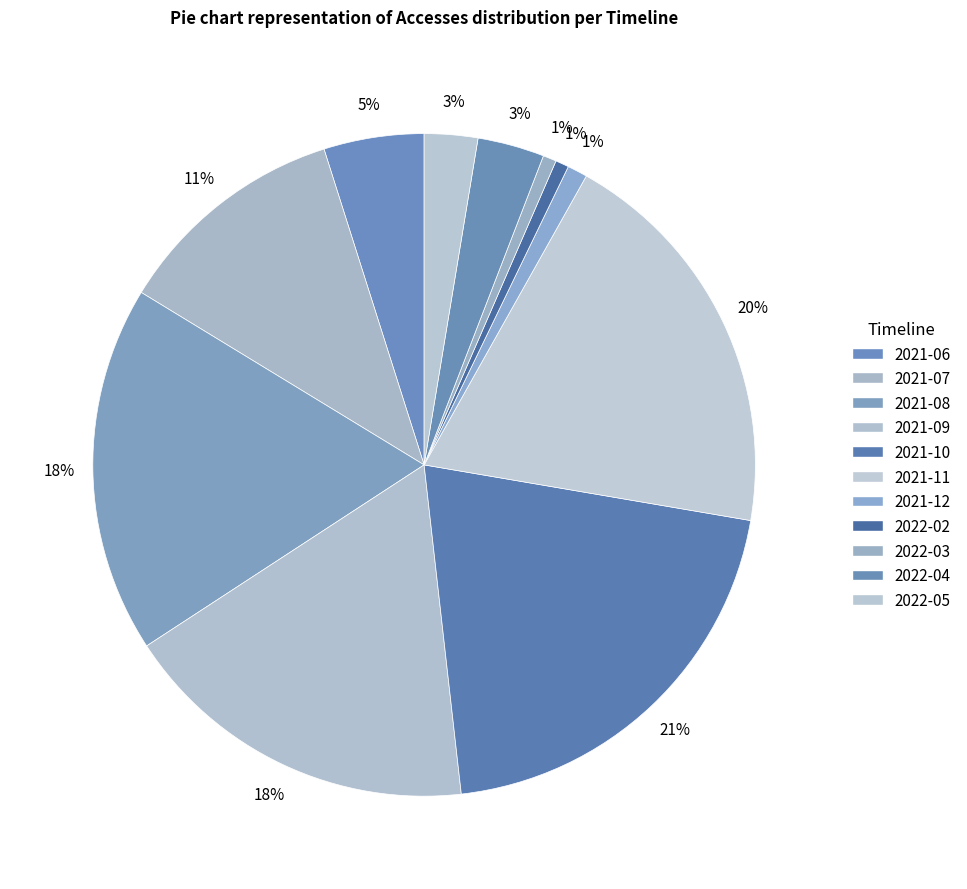

Does any single category account for the majority?

No